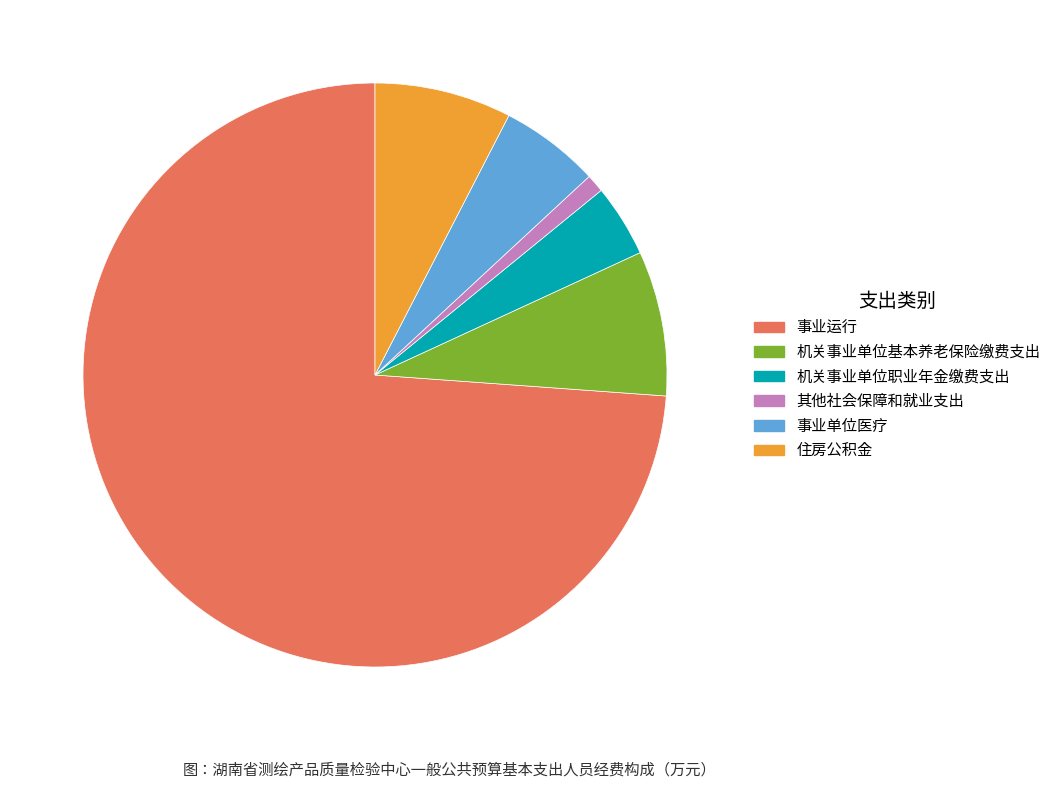

What is the smallest slice in the pie chart?

其他社会保障和就业支出